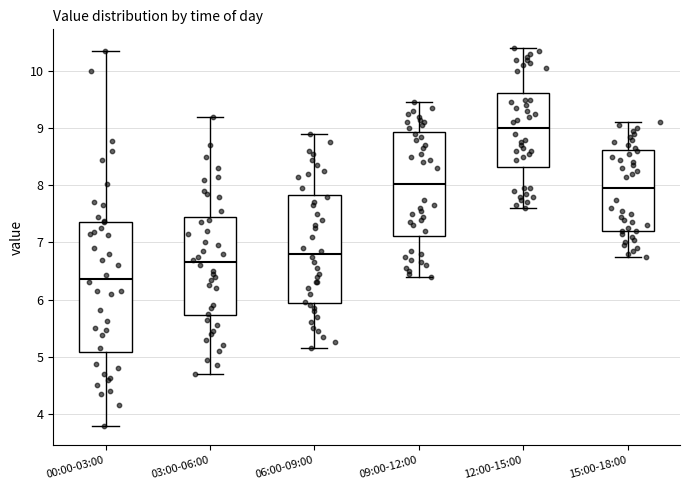

Reading left to right, read every box against the y-axis: the position of its median line, the range the box covers, and the ends of its whiskers. The values are not printed on the chart, so give them approximately, as read against the axis.

00:00-03:00: median 6.4, box 5.1 to 7.4, whiskers 3.8 to 10.4
03:00-06:00: median 6.7, box 5.7 to 7.4, whiskers 4.7 to 9.2
06:00-09:00: median 6.8, box 5.9 to 7.8, whiskers 5.2 to 8.9
09:00-12:00: median 8.0, box 7.1 to 8.9, whiskers 6.4 to 9.5
12:00-15:00: median 9.0, box 8.3 to 9.6, whiskers 7.6 to 10.4
15:00-18:00: median 8.0, box 7.2 to 8.6, whiskers 6.8 to 9.1